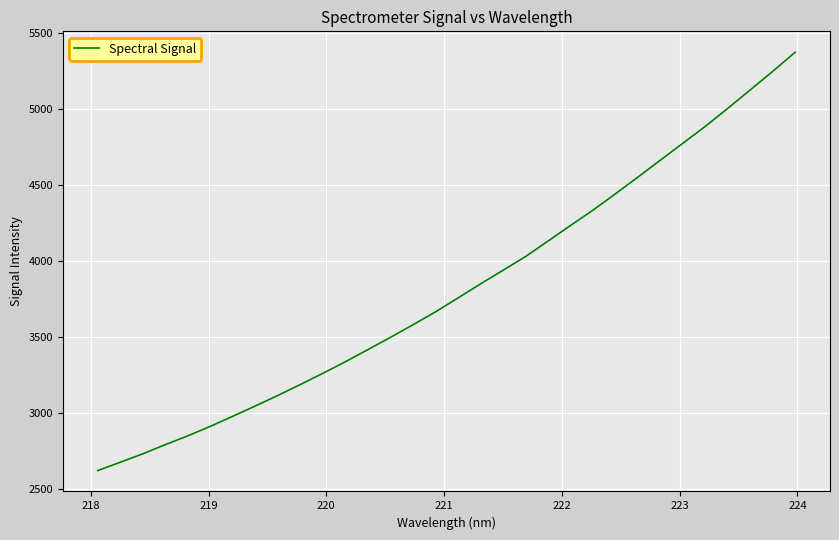

What is the difference between the maximum and minimum values?

2752.5